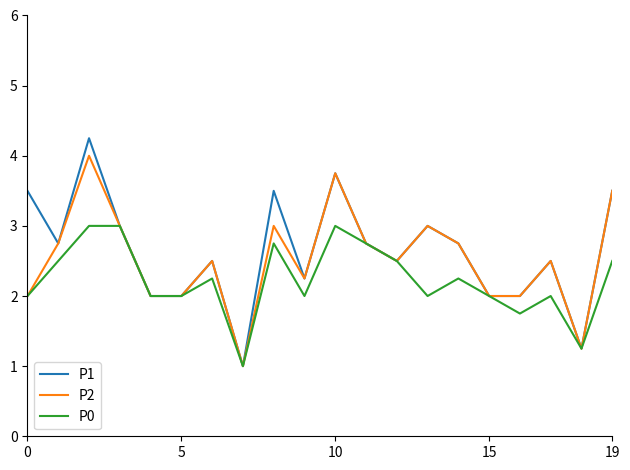

List the series in order of their peak value, lowest first.

P0, P2, P1